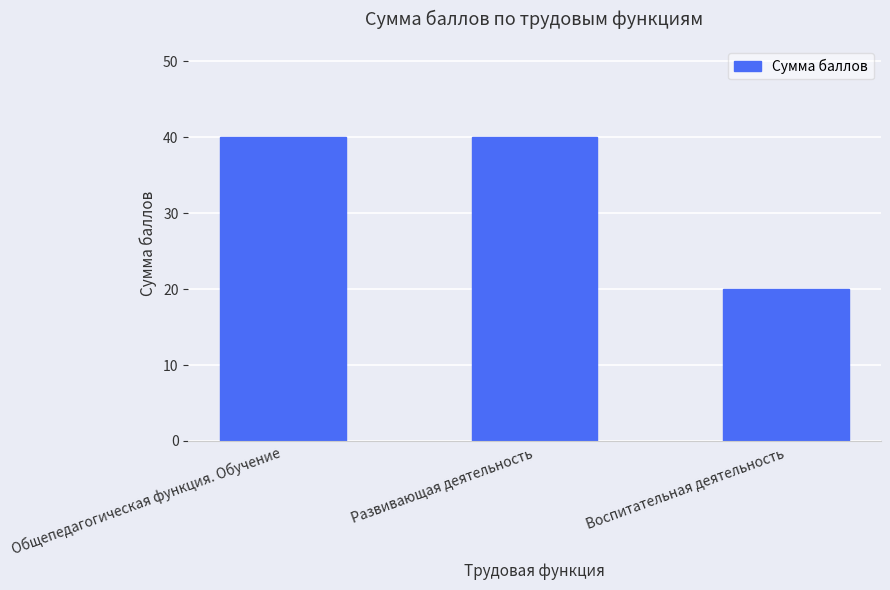

The value at Развивающая деятельность is 54. True or false?

False